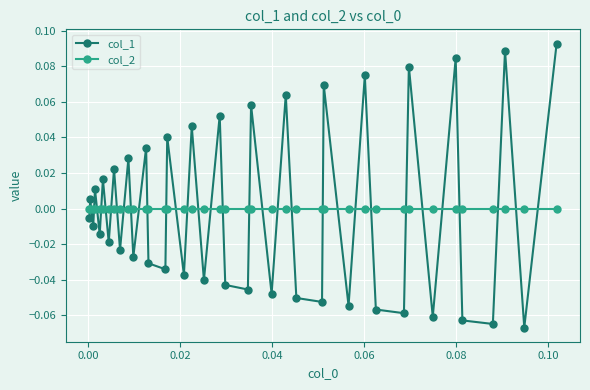

In col_1, how many points are lower than both neighbors (excluding endpoints)?

16